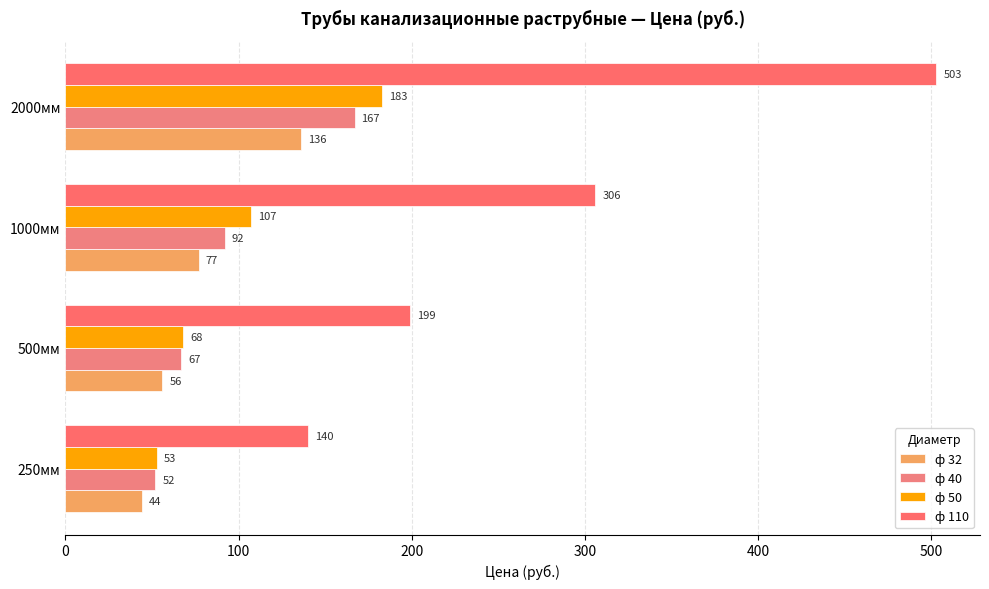

Reading right to left, transcribe all the data shown in this chart.

ф 32: 136	77	56	44
ф 40: 167	92	67	52
ф 50: 183	107	68	53
ф 110: 503	306	199	140